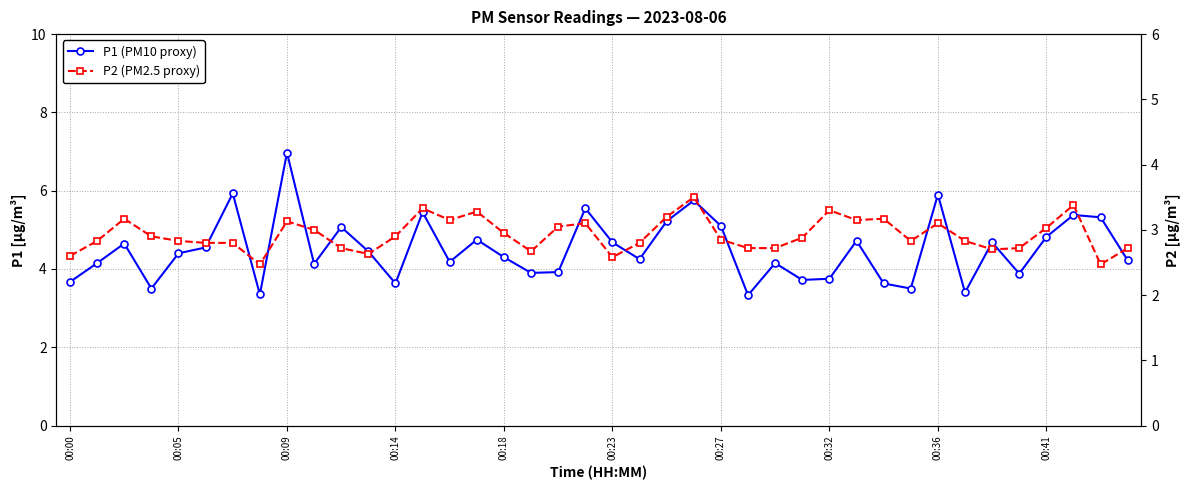

What is the sum of all P2 (PM2.5 proxy) values?

117.0